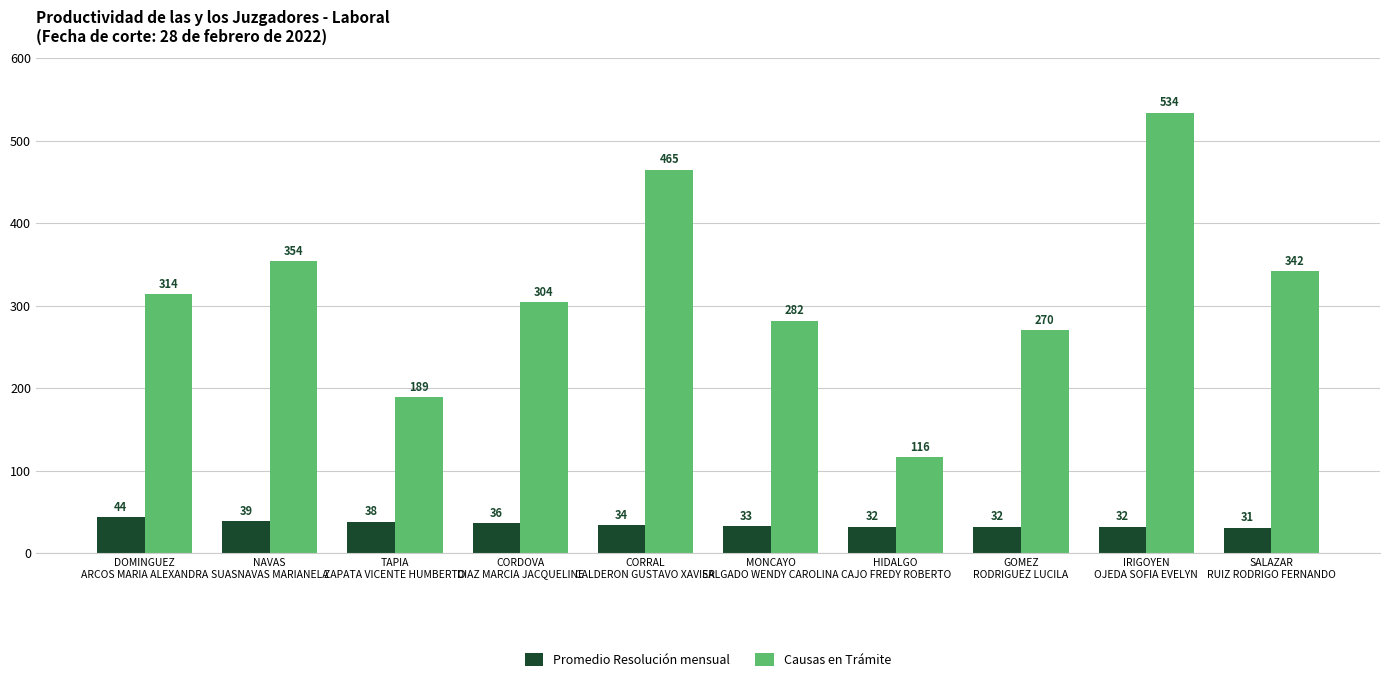

Which series has the widest spread of values?

Causas en Trámite